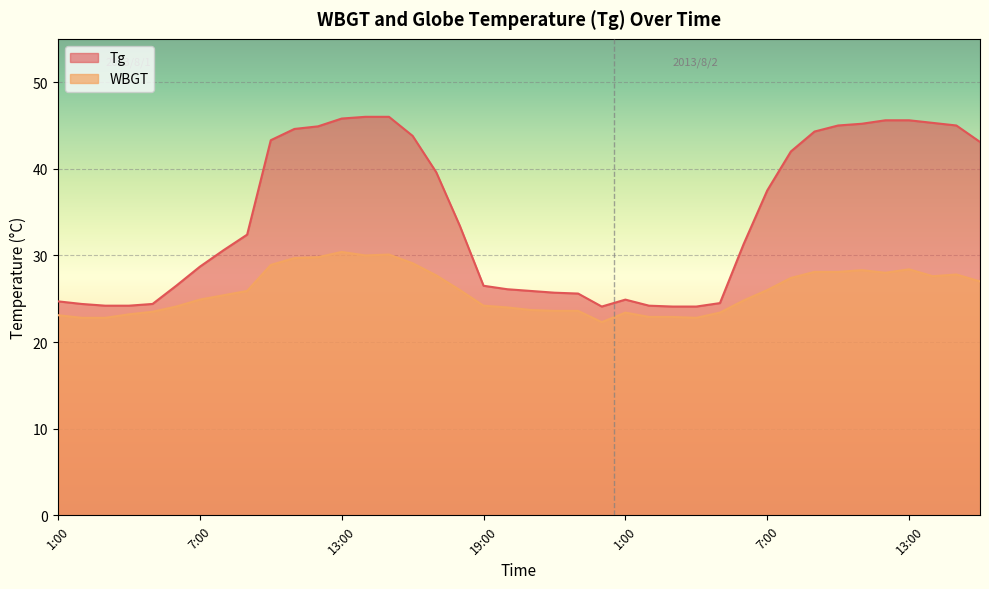

Is it true that WBGT equals 38.7 at 8:00?

False